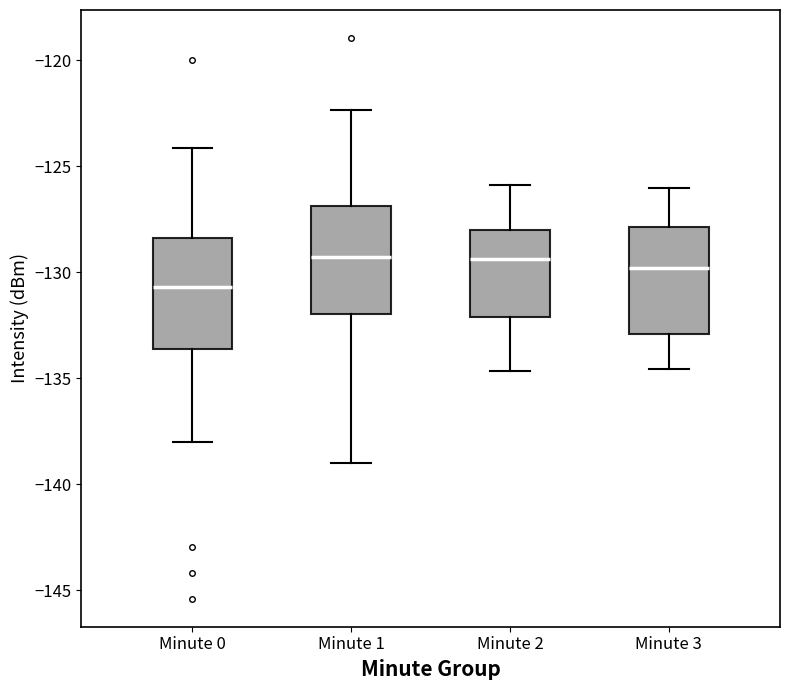

Which box has the lowest median line?

Minute 0